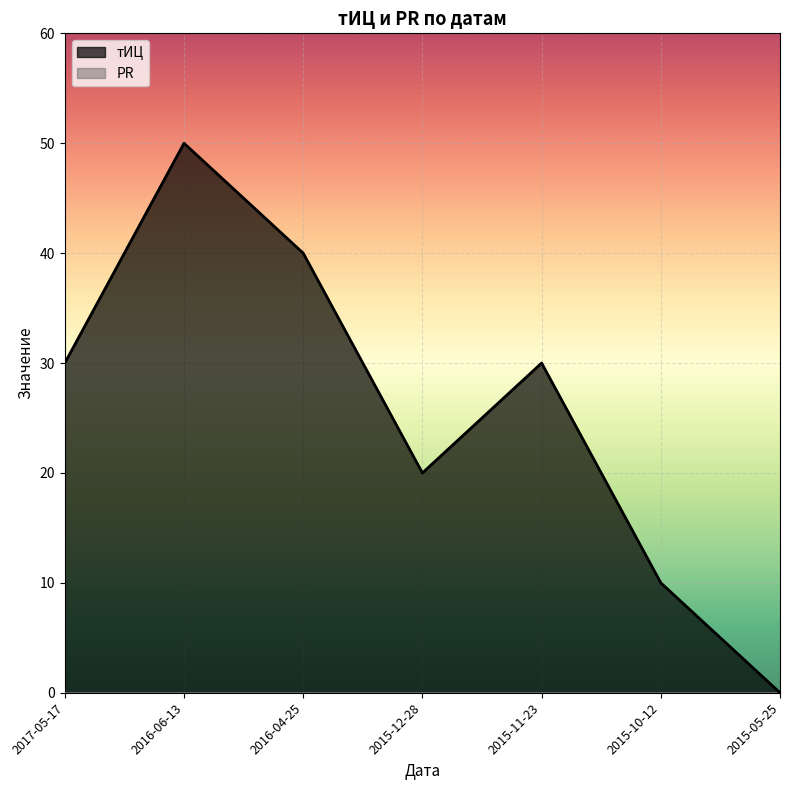

Count the number of data series in this chart.

2